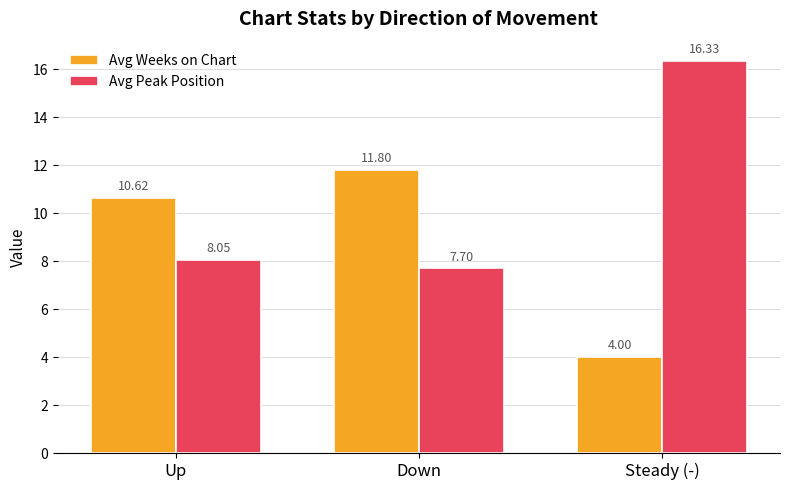

How many data points does each series have?

3